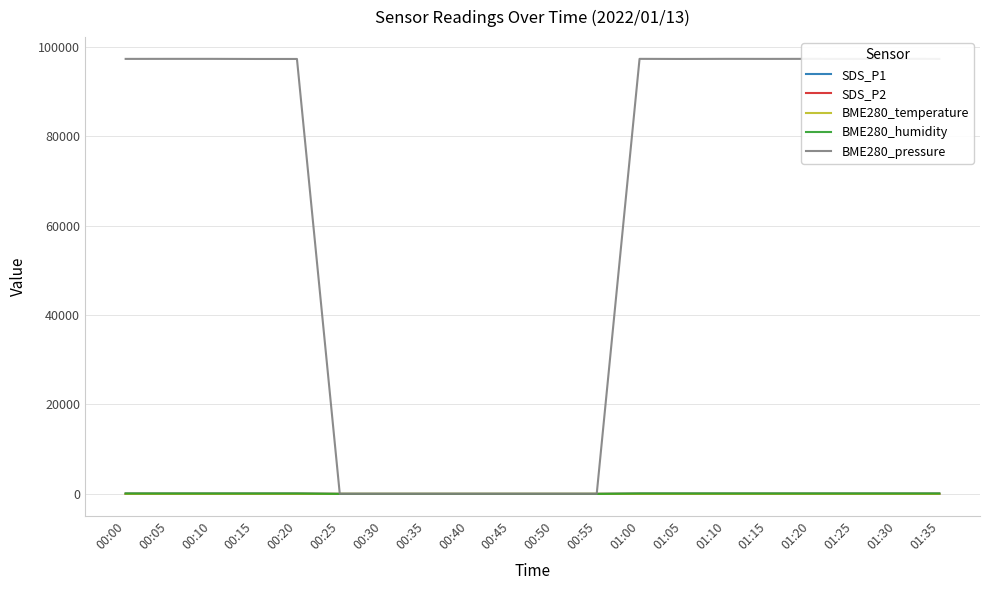

Reading left to right, extract all data points from this chart.

SDS_P1: 00:00=51.1	00:05=52.9	00:10=52.9	00:15=55.0	00:20=55.0	00:25=0.0	00:30=0.0	00:35=0.0	00:40=0.0	00:45=0.0	00:50=0.0	00:55=0.0	01:00=52.9	01:05=55.0	01:10=52.9	01:15=51.1	01:20=52.9	01:25=55.0	01:30=52.9	01:35=51.1
SDS_P2: 00:00=22.5	00:05=22.4	00:10=22.4	00:15=23.4	00:20=23.4	00:25=0.0	00:30=0.0	00:35=0.0	00:40=0.0	00:45=0.0	00:50=0.0	00:55=0.0	01:00=22.4	01:05=23.4	01:10=22.4	01:15=22.5	01:20=22.4	01:25=23.4	01:30=22.4	01:35=22.5
BME280_temperature: 00:00=-3.8	00:05=-3.8	00:10=-3.8	00:15=-3.5	00:20=-3.5	00:25=0.0	00:30=0.0	00:35=0.0	00:40=0.0	00:45=0.0	00:50=0.0	00:55=0.0	01:00=-3.8	01:05=-3.5	01:10=-3.8	01:15=-3.8	01:20=-3.8	01:25=-3.5	01:30=-3.8	01:35=-3.8
BME280_humidity: 00:00=91.5	00:05=91.8	00:10=91.8	00:15=91.8	00:20=91.8	00:25=0.0	00:30=0.0	00:35=0.0	00:40=0.0	00:45=0.0	00:50=0.0	00:55=0.0	01:00=91.8	01:05=91.8	01:10=91.8	01:15=91.5	01:20=91.8	01:25=91.8	01:30=91.8	01:35=91.5
BME280_pressure: 00:00=97263.1	00:05=97270.9	00:10=97270.9	00:15=97248.2	00:20=97248.2	00:25=0.0	00:30=0.0	00:35=0.0	00:40=0.0	00:45=0.0	00:50=0.0	00:55=0.0	01:00=97270.9	01:05=97248.2	01:10=97270.9	01:15=97263.1	01:20=97270.9	01:25=97248.2	01:30=97270.9	01:35=97263.1